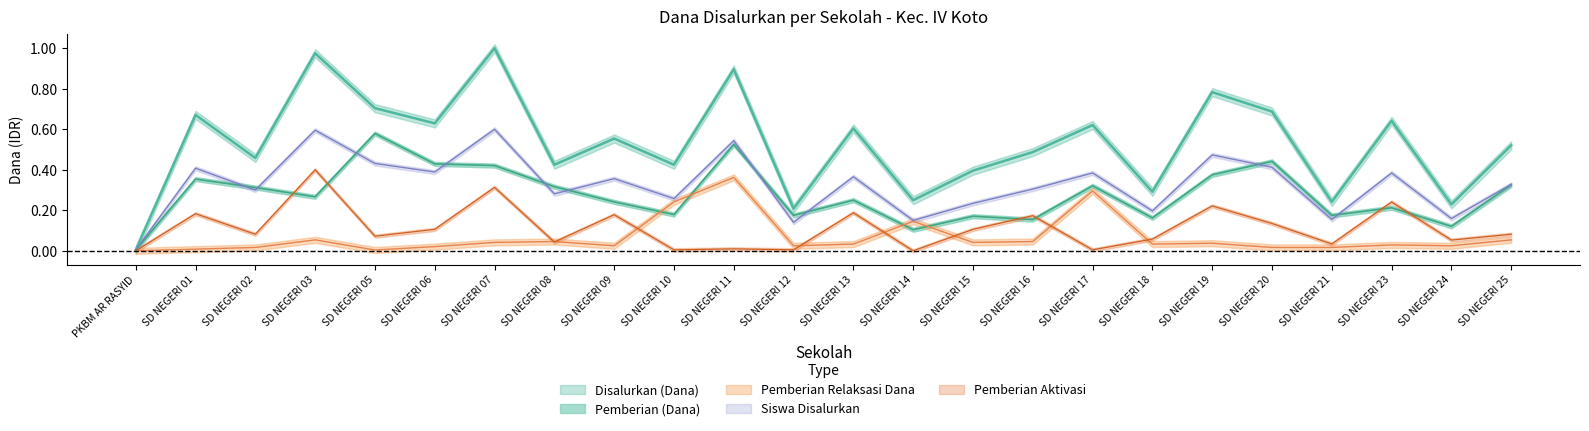

True or false: Pemberian Relaksasi Dana and Disalurkan (Dana) intersect in this chart.

False